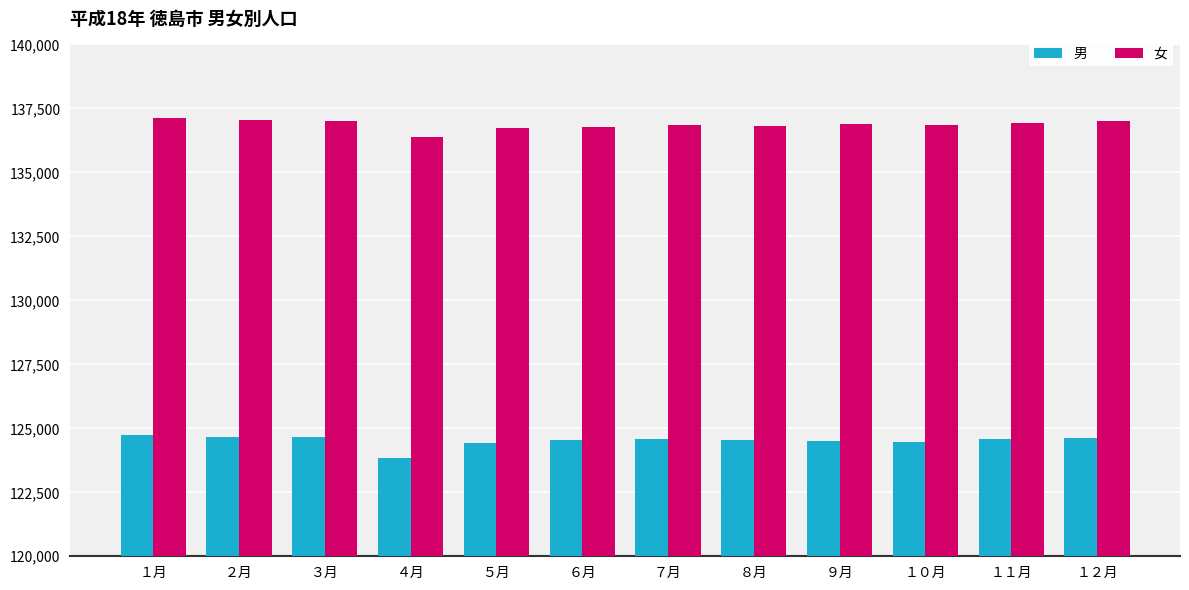

What is the difference between the maximum and minimum values in the 女 series?

744